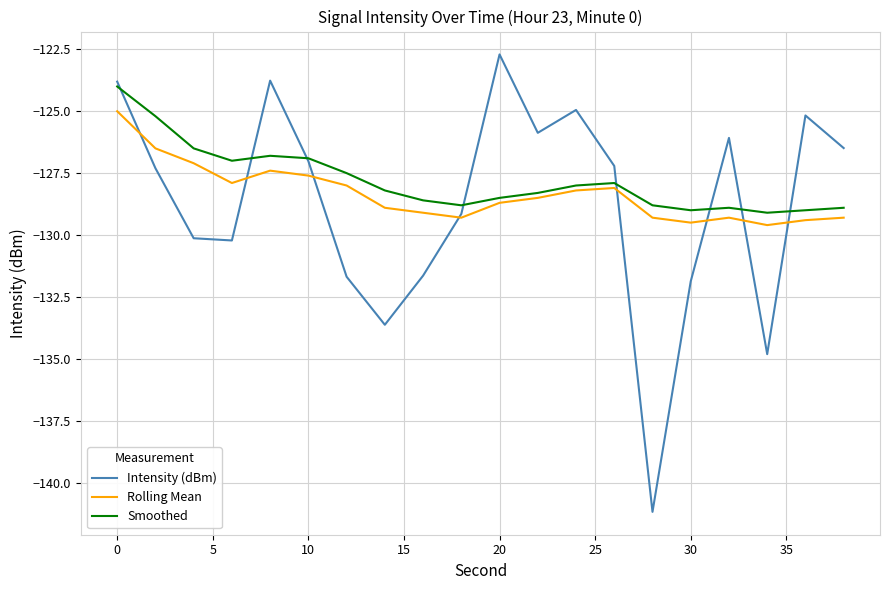

Rank the series by their maximum value, from lowest to highest.

Rolling Mean, Smoothed, Intensity (dBm)